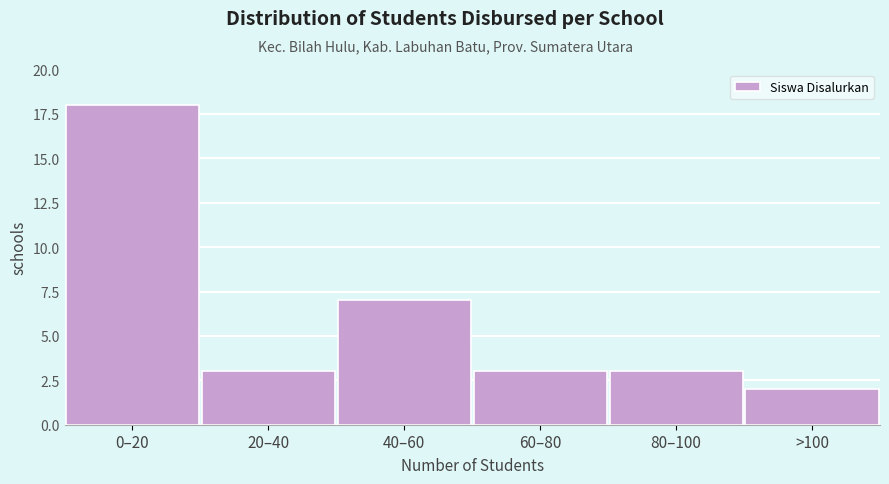

Reading left to right, what are all the values shown in this chart?

0–20=18	20–40=3	40–60=7	60–80=3	80–100=3	>100=2